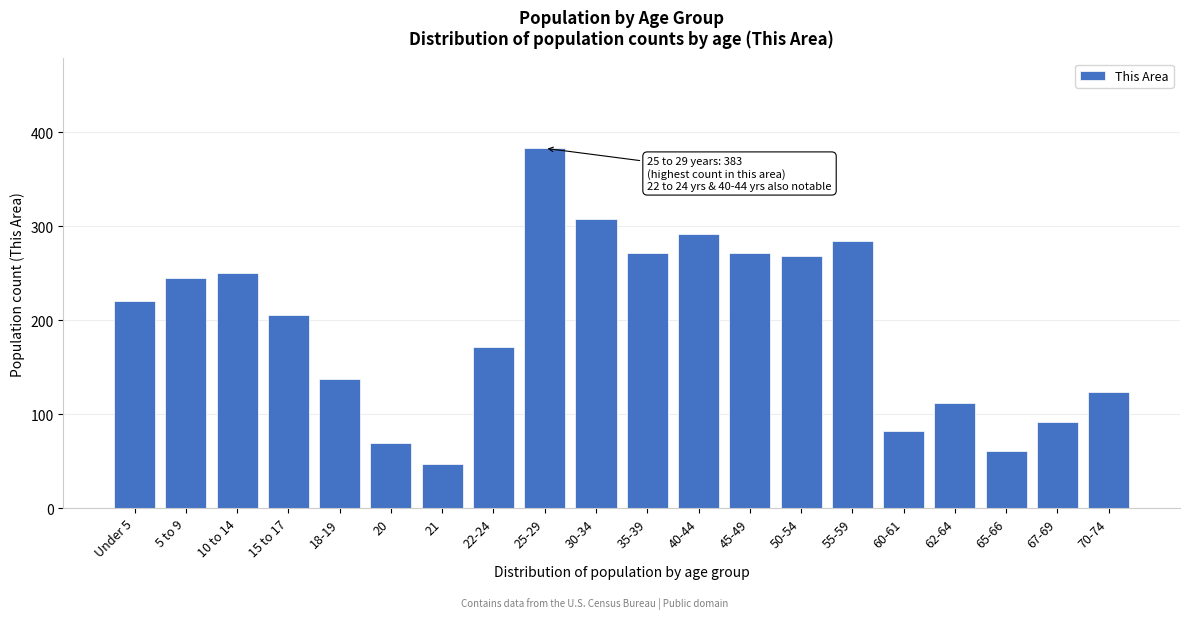

Reading left to right, list all the values displayed in this chart.

Under 5=220	5 to 9=245	10 to 14=250	15 to 17=205	18-19=137	20=69	21=47	22-24=171	25-29=383	30-34=308	35-39=271	40-44=292	45-49=271	50-54=268	55-59=284	60-61=82	62-64=112	65-66=61	67-69=92	70-74=123